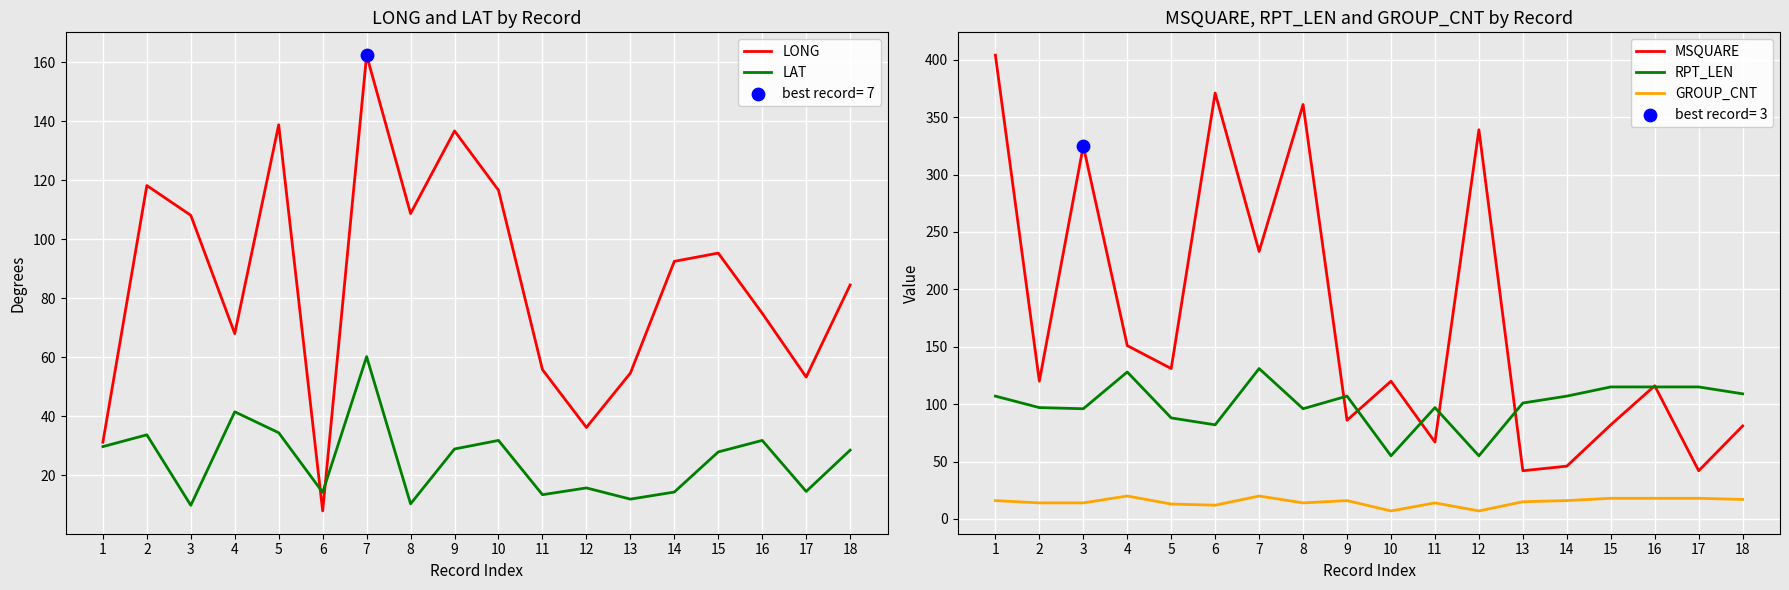

At which category is the sum across all series the highest?

7